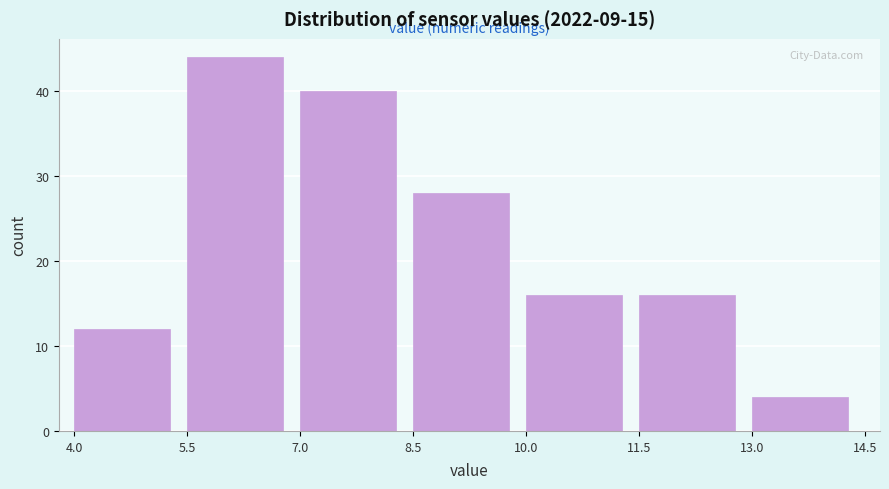

Reading left to right, list every bar in this chart as the range it spans on the x-axis followed by its height. The values are not printed on the chart, so give them approximately, as read against the axis.

4.0 to 5.5: 12
5.5 to 7.0: 44
7.0 to 8.5: 40
8.5 to 10.0: 28
10.0 to 11.5: 16
11.5 to 13.0: 16
13.0 to 14.5: 4